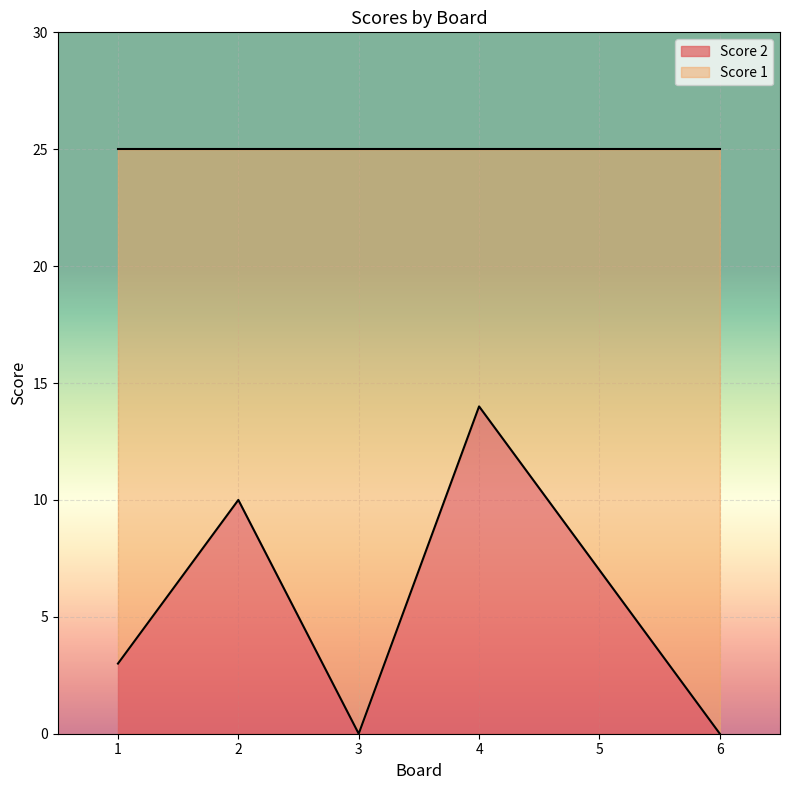

How many lines are shown in the chart?

2